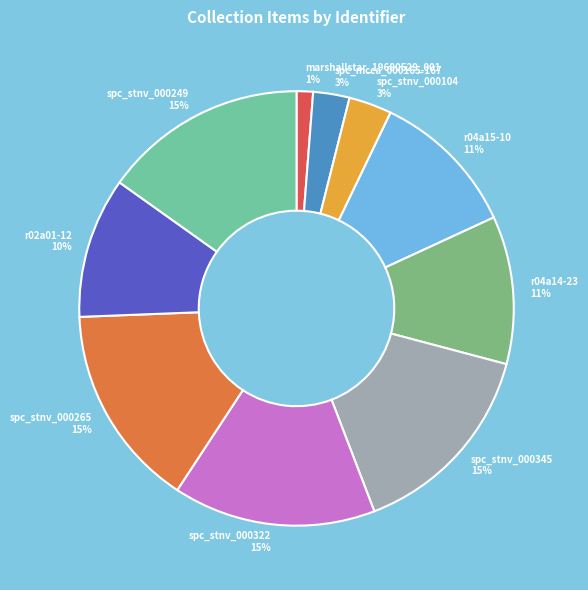

Which category has the smallest portion of the pie?

marshallstar_19680529_001